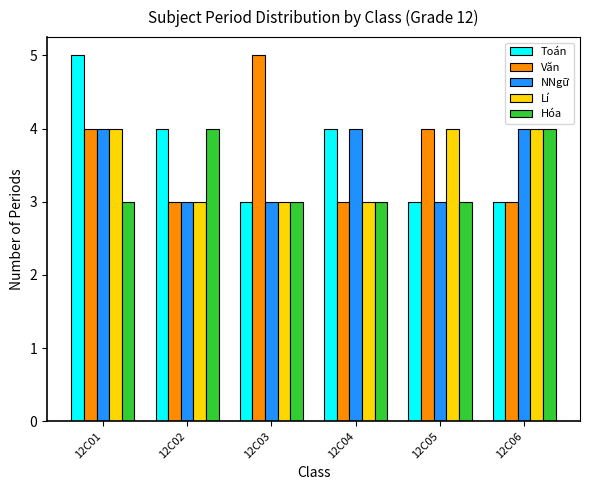

What is the total value across all series at 12C06?

18